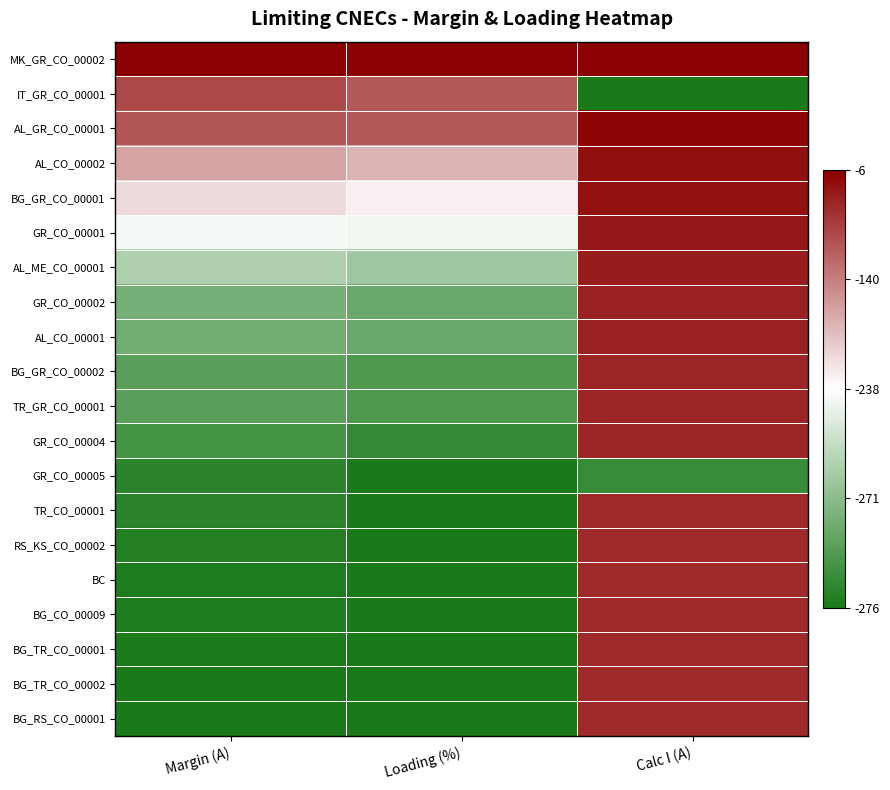

Which series has the largest total across all categories?

MK_GR_CO_00002